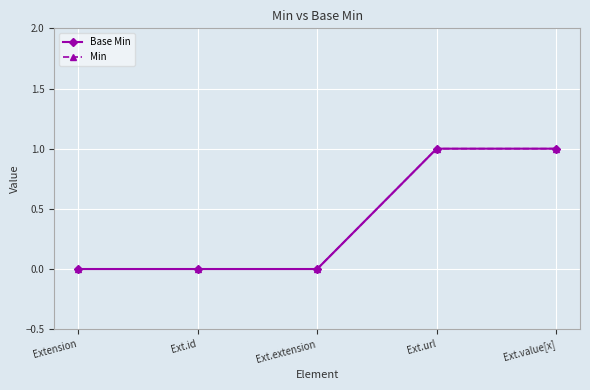

Read the Min value at Ext.value[x].

1